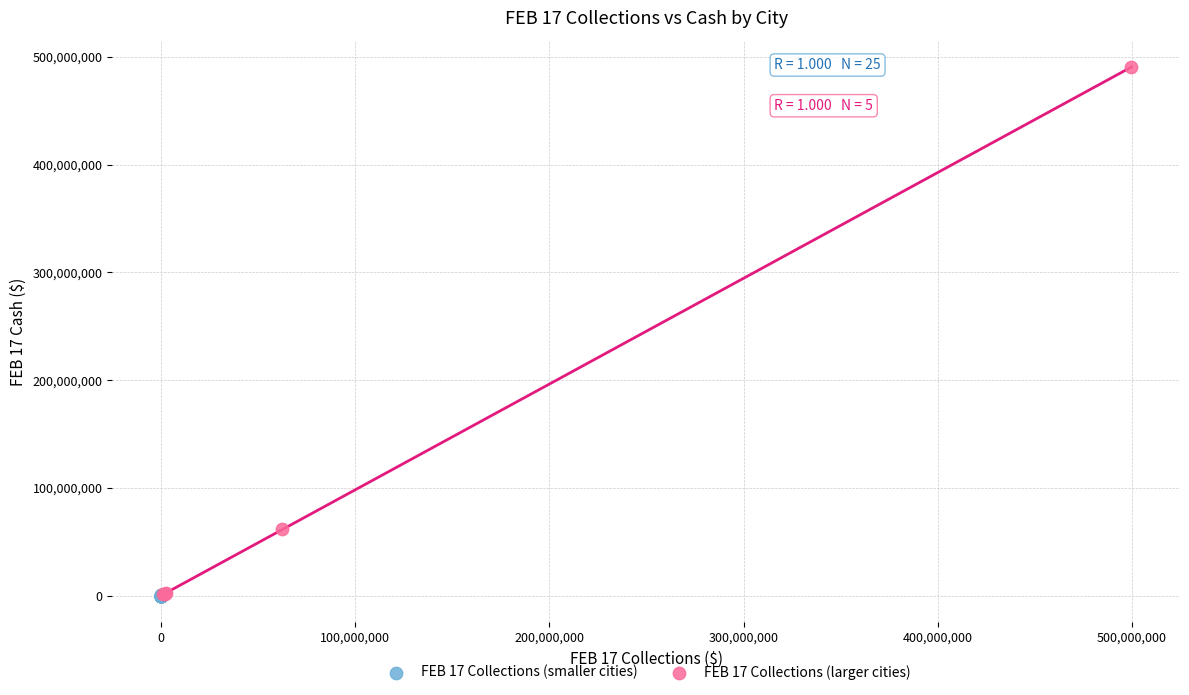

Which series contains the highest Y value?

FEB 17 Collections (larger cities)